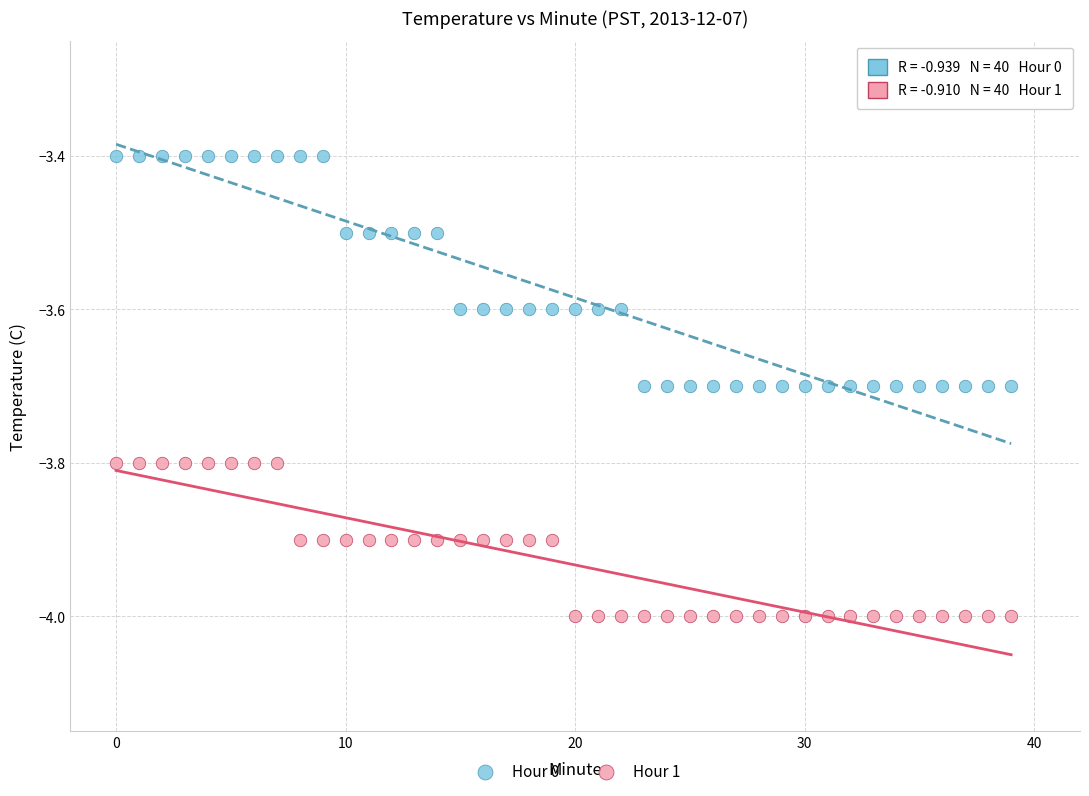

Across all data points, what is the range of Y values (max minus min)?

0.6